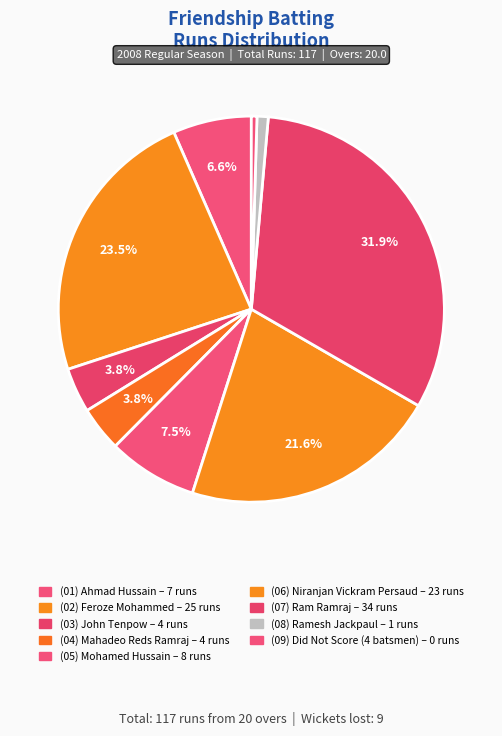

Which category has the biggest portion of the pie?

Ram Ramraj